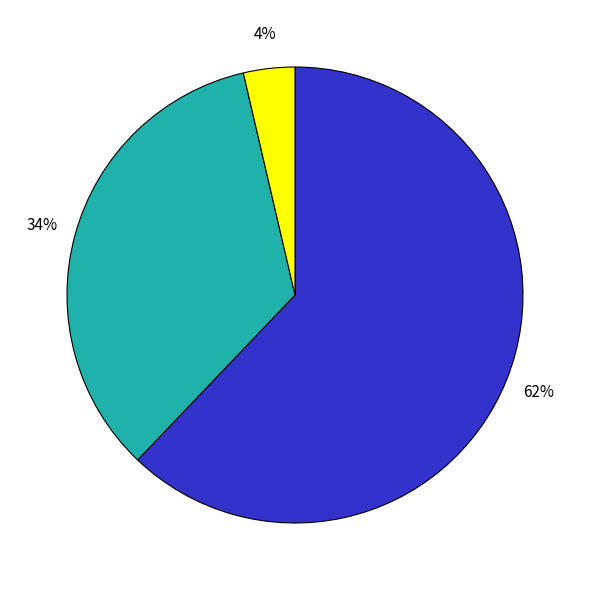

Is there any slice that represents more than half of the pie?

Yes